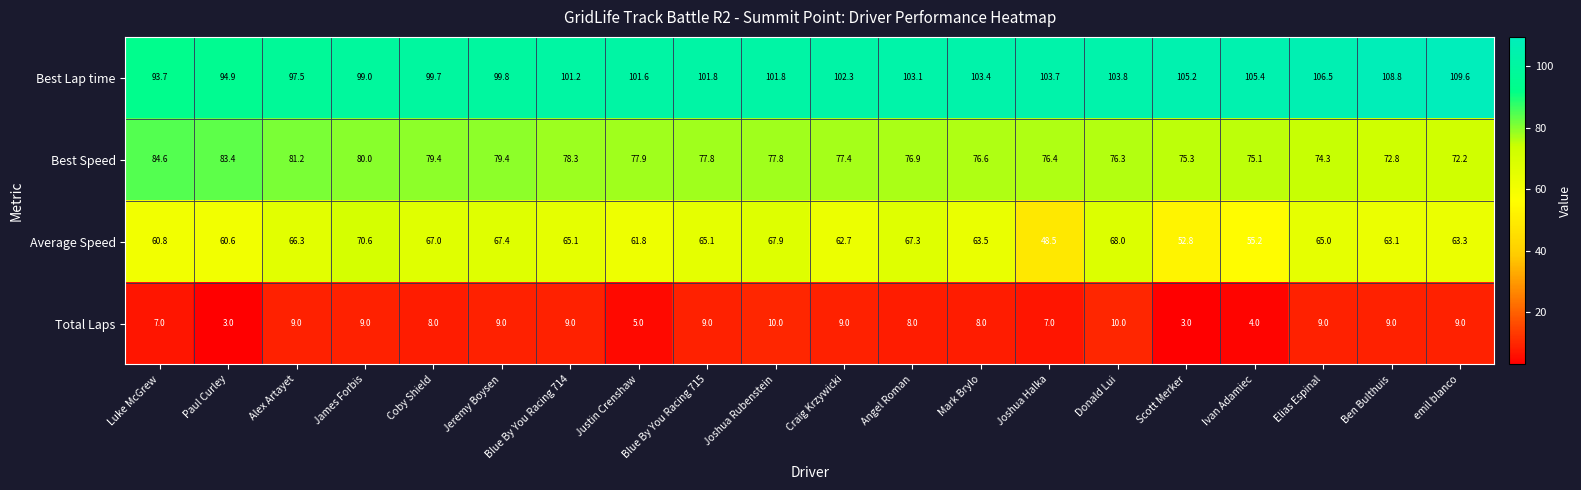

At which category is the sum across all series the highest?

James Forbis